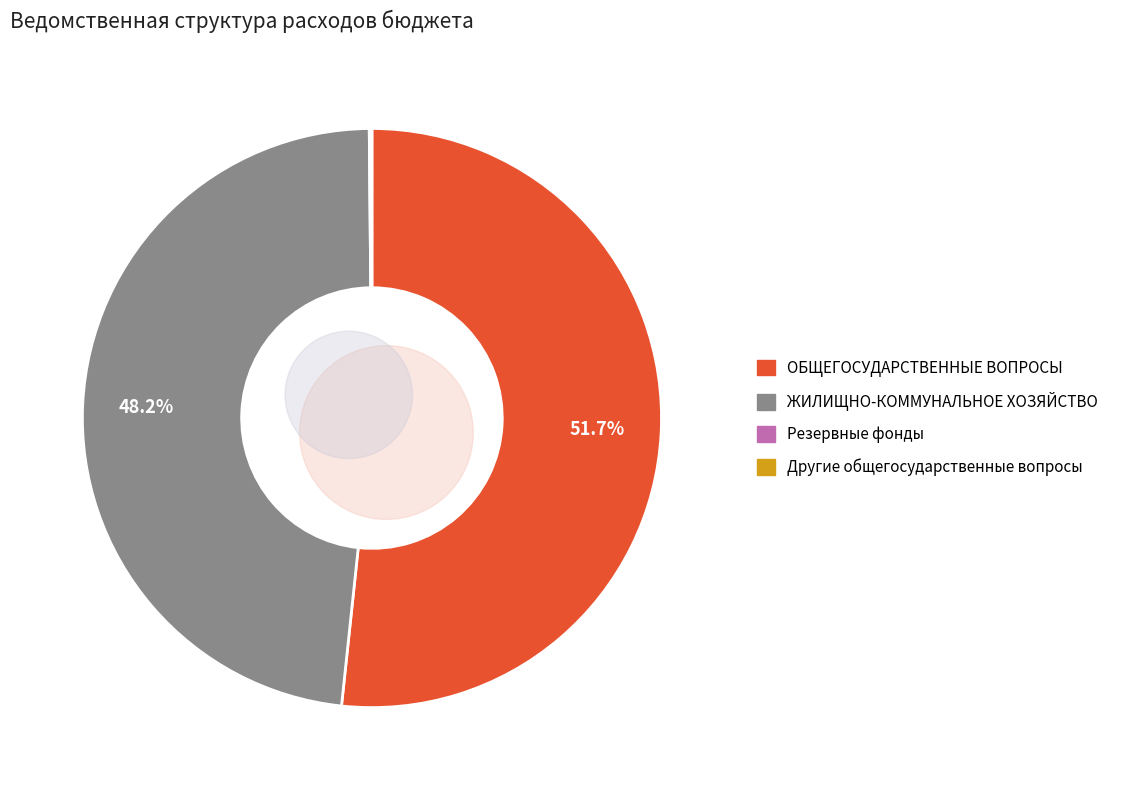

What percentage do ОБЩЕГОСУДАРСТВЕННЫЕ ВОПРОСЫ and Другие общегосударственные вопросы together represent?

51.7%